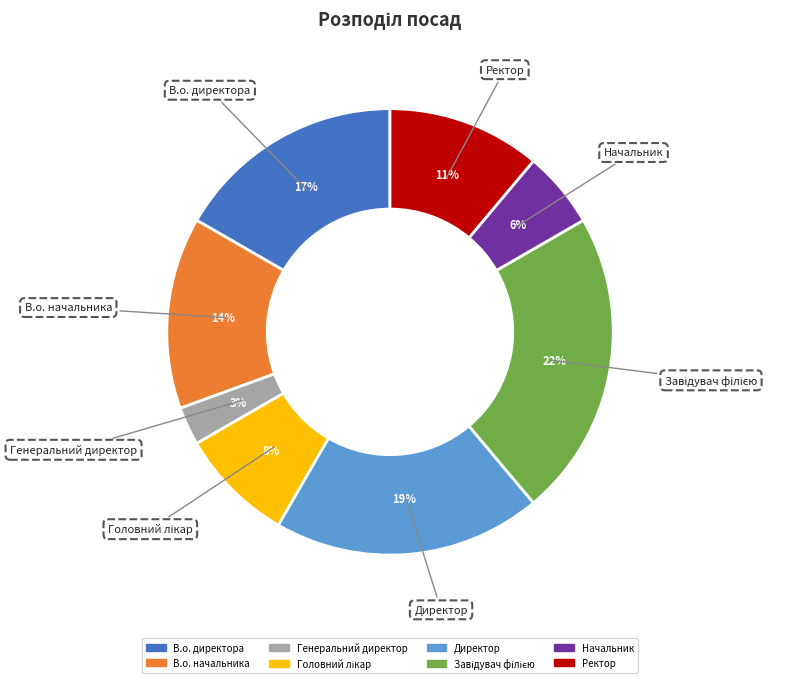

Is the sum of Ректор and Генеральний директор greater than half?

No